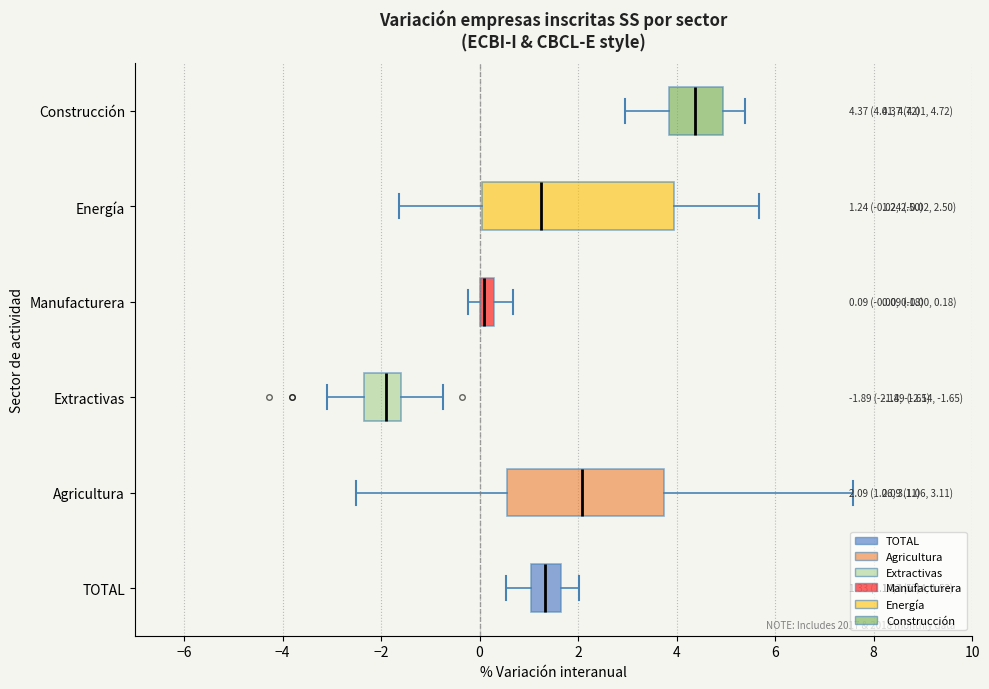

Which box's median line is the furthest to the left?

Extractivas